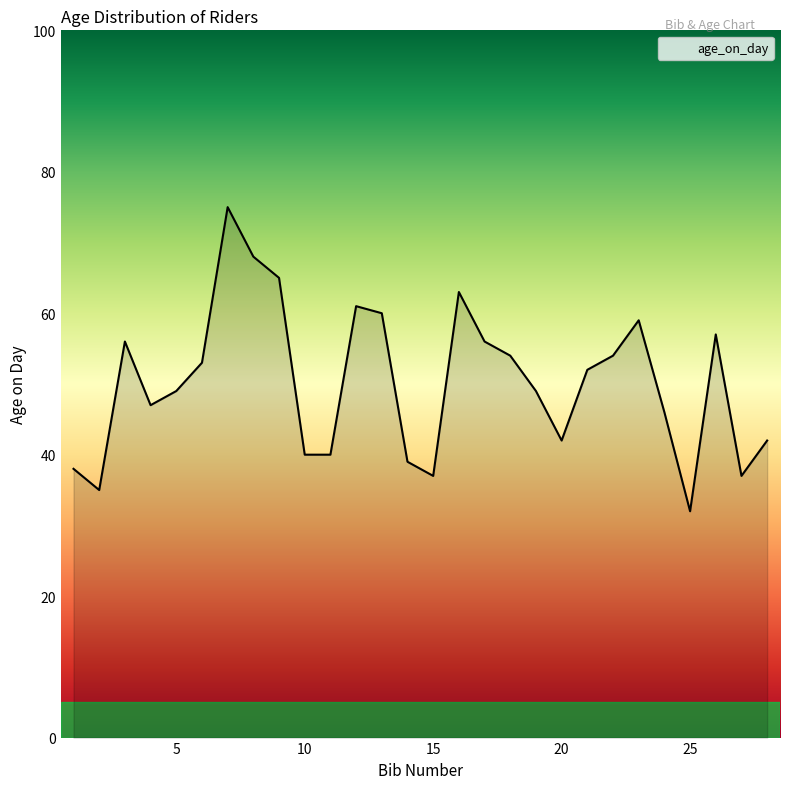

How many interior local peaks (higher than both neighbors) does the data have?

6